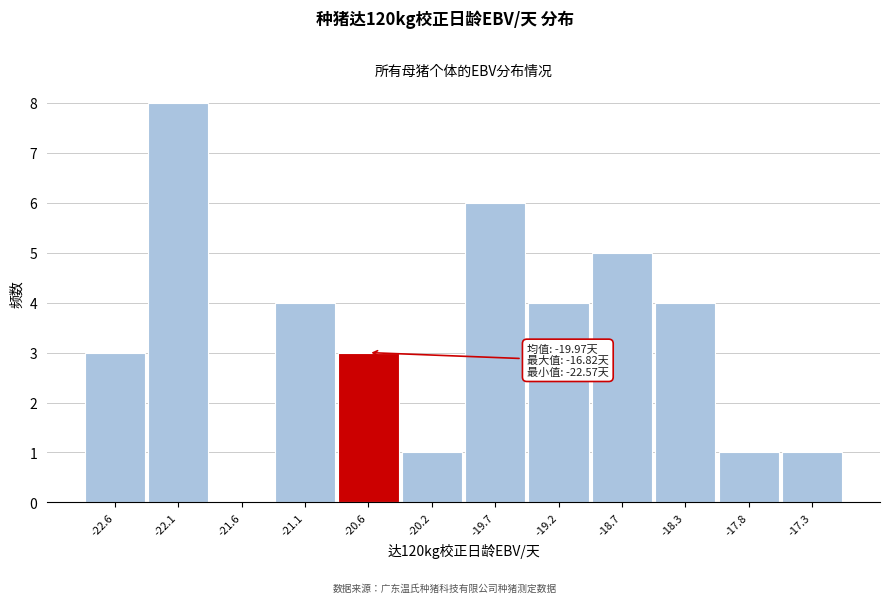

Reading right to left, extract all data points from this chart.

-17.3=1	-17.8=1	-18.3=4	-18.7=5	-19.2=4	-19.7=6	-20.2=1	-20.6=3	-21.1=4	-21.6=0	-22.1=8	-22.6=3